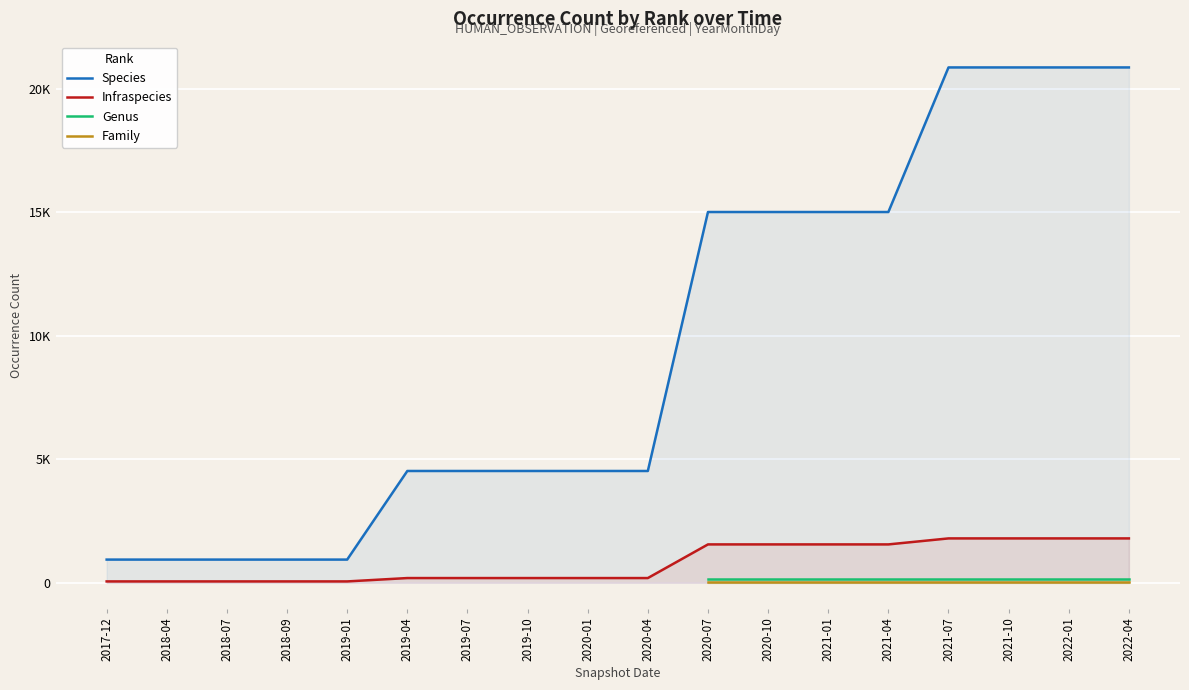

At how many categories does at least one series exceed 15221?

4